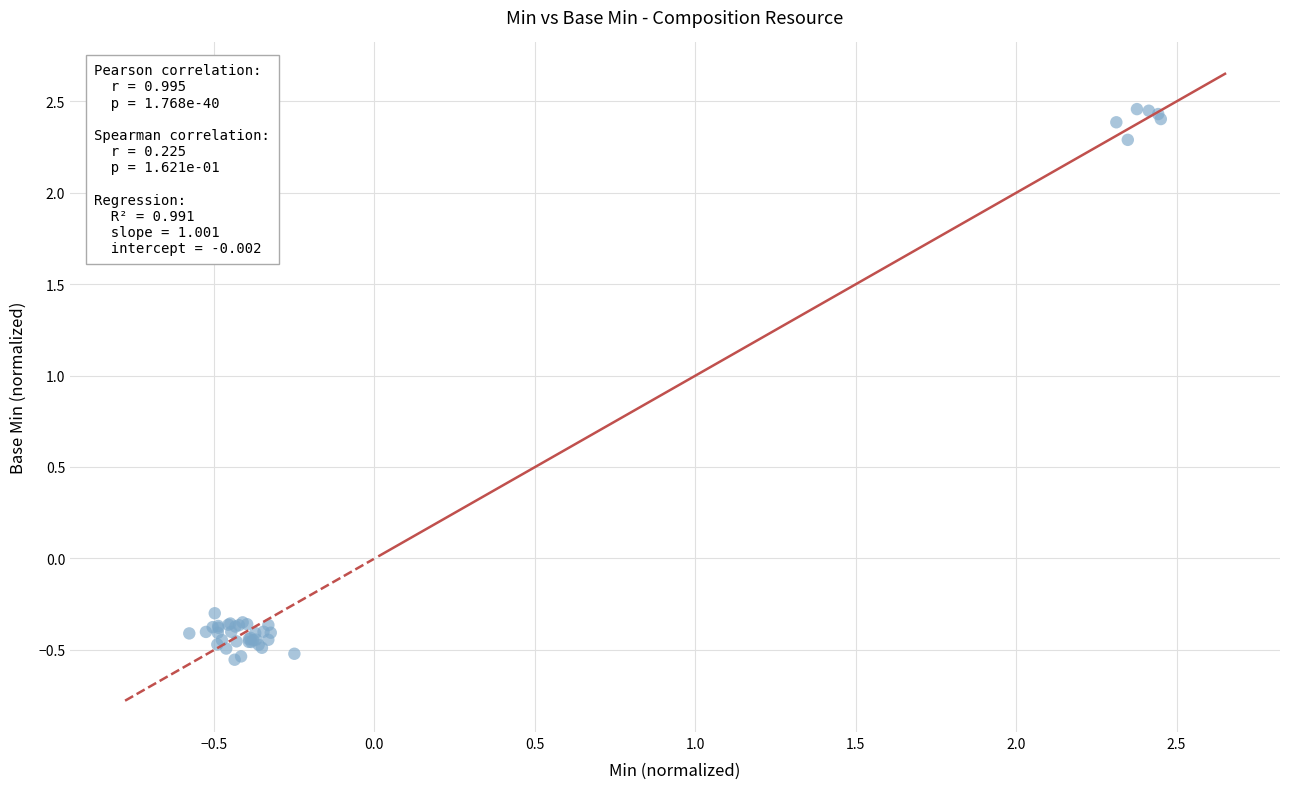

What Y value in the scatter plot is closest to 0?

-0.3